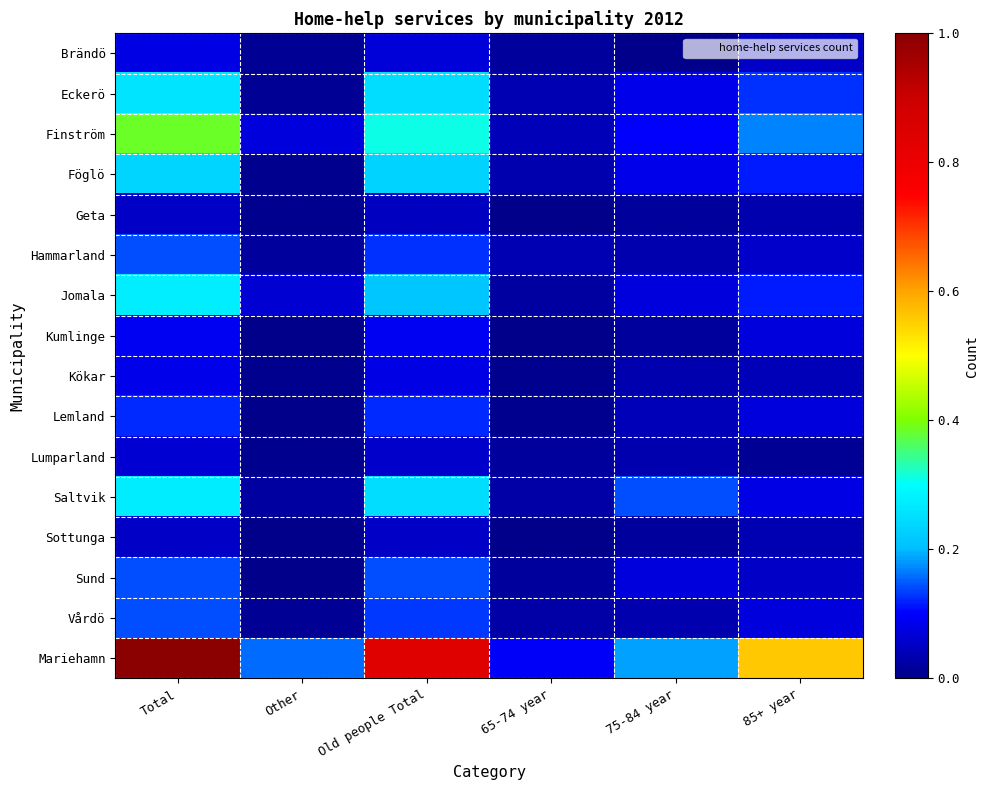

Which series changed the most between Other and Old people Total?

Mariehamn